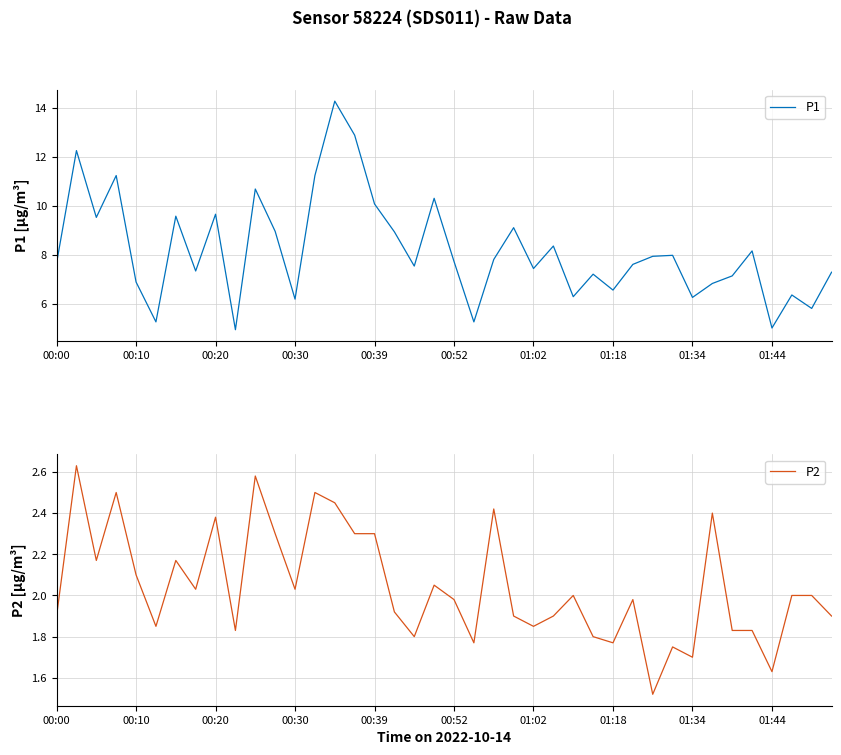

The P2 series shows 2.1 at 00:10. True or false?

True